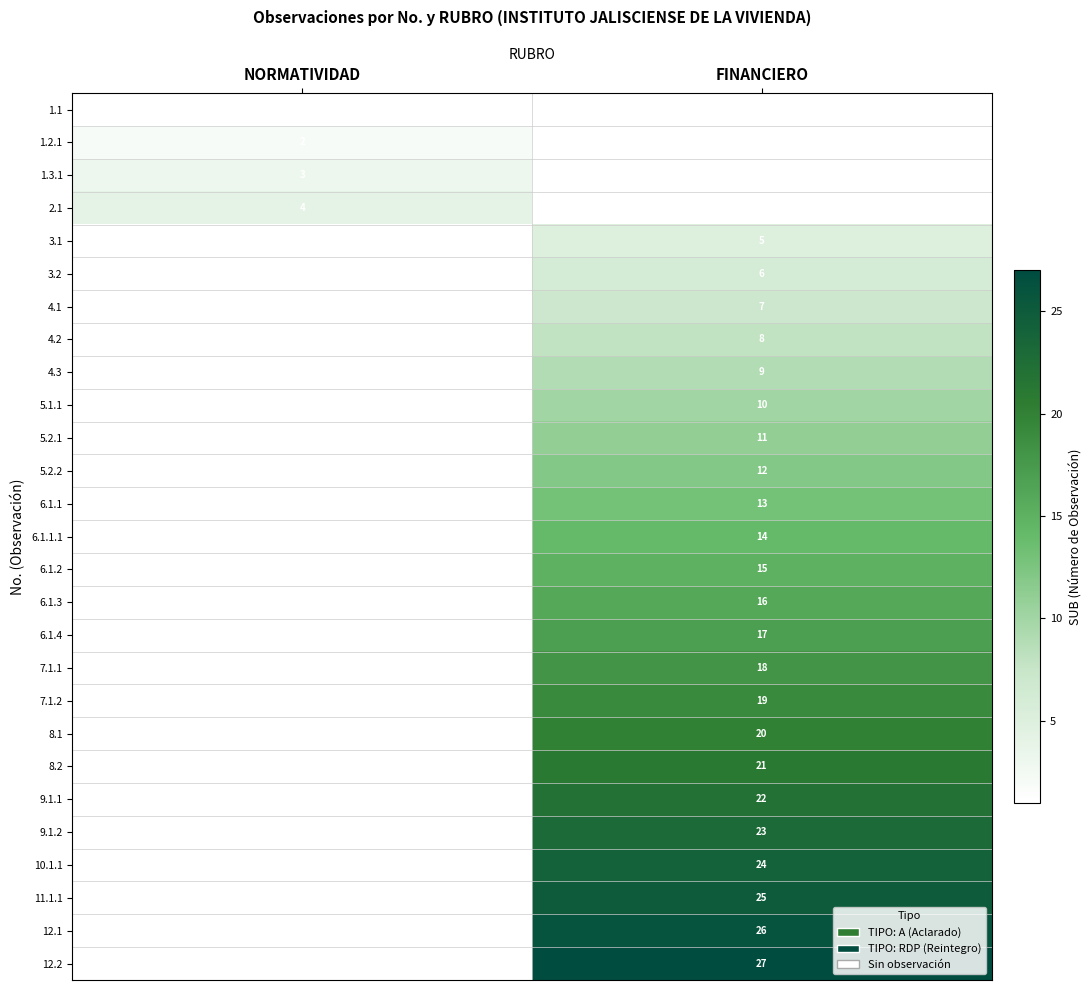

True or false: row_25 has a value of 15 at NORMATIVIDAD.

False